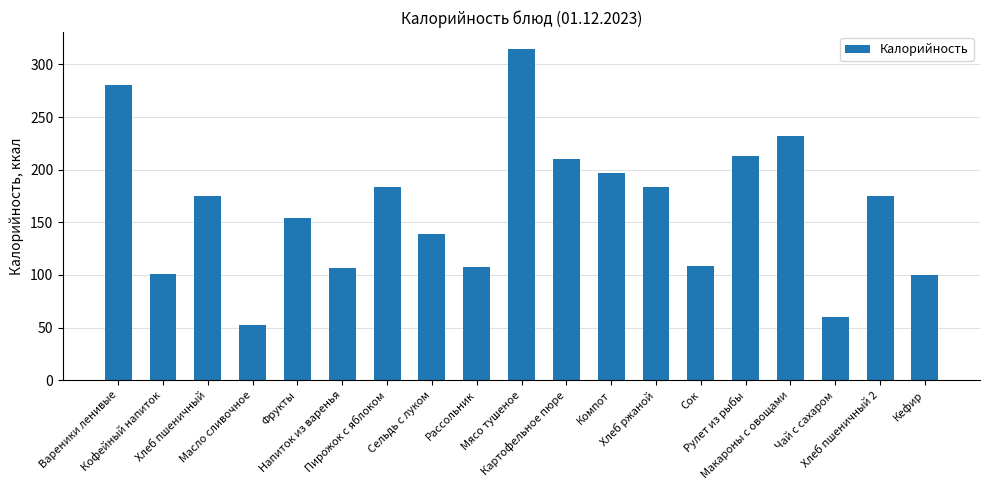

Which label corresponds to the smallest value in the chart?

Масло сливочное